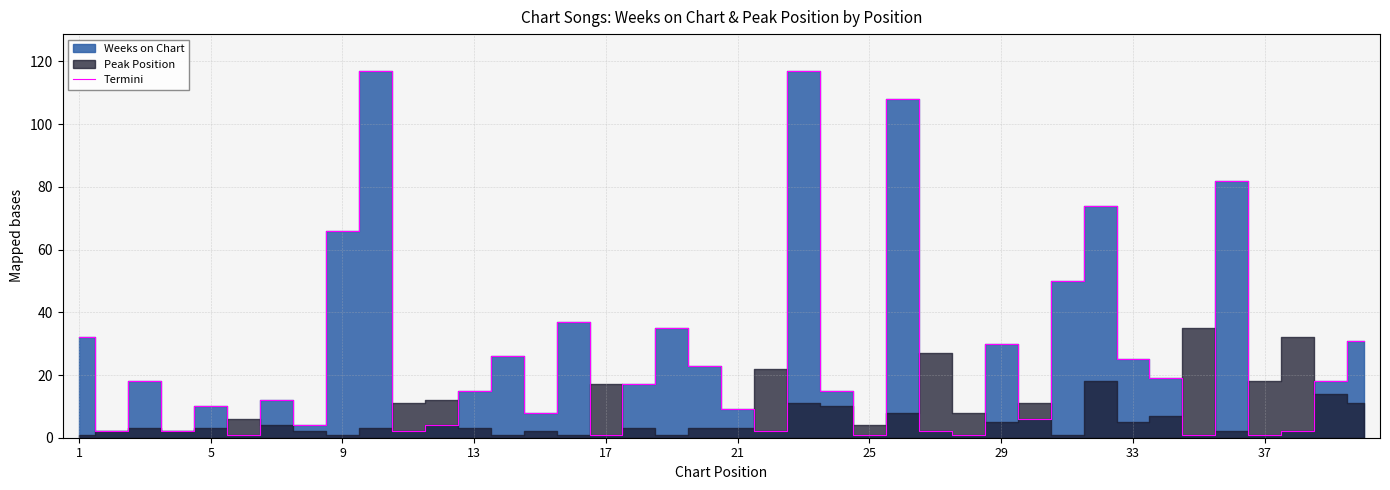

What is the highest value of the Termini series?

117